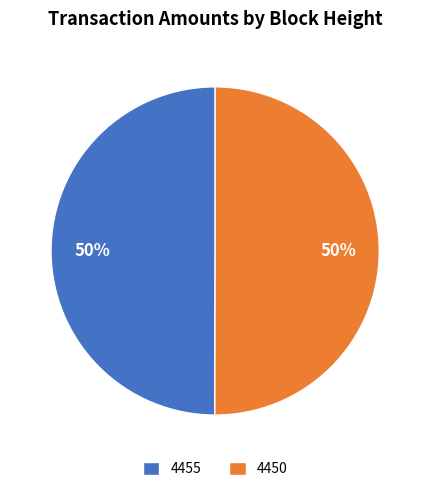

To the nearest percent, what percentage of the pie is 4455?

50%